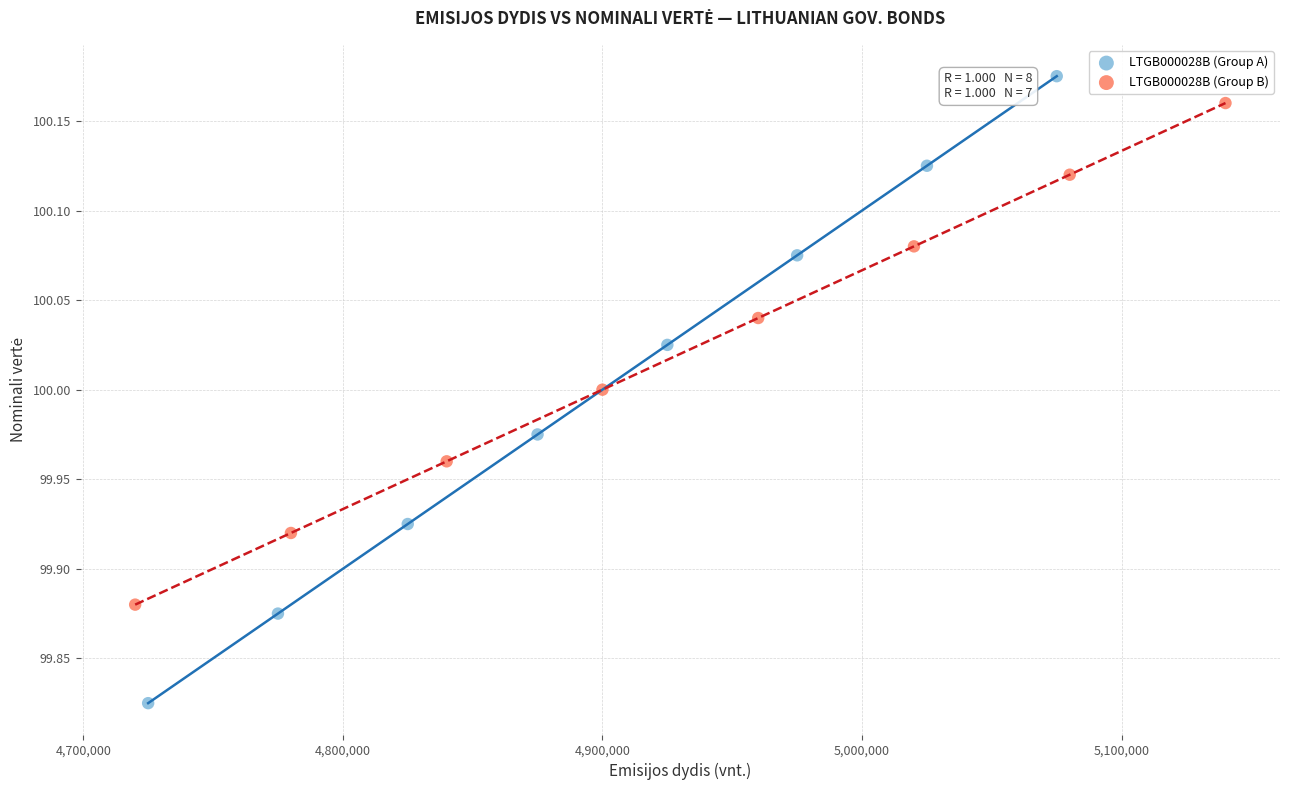

Which series has the largest Y range (max minus min)?

LTGB000028B (Group A)